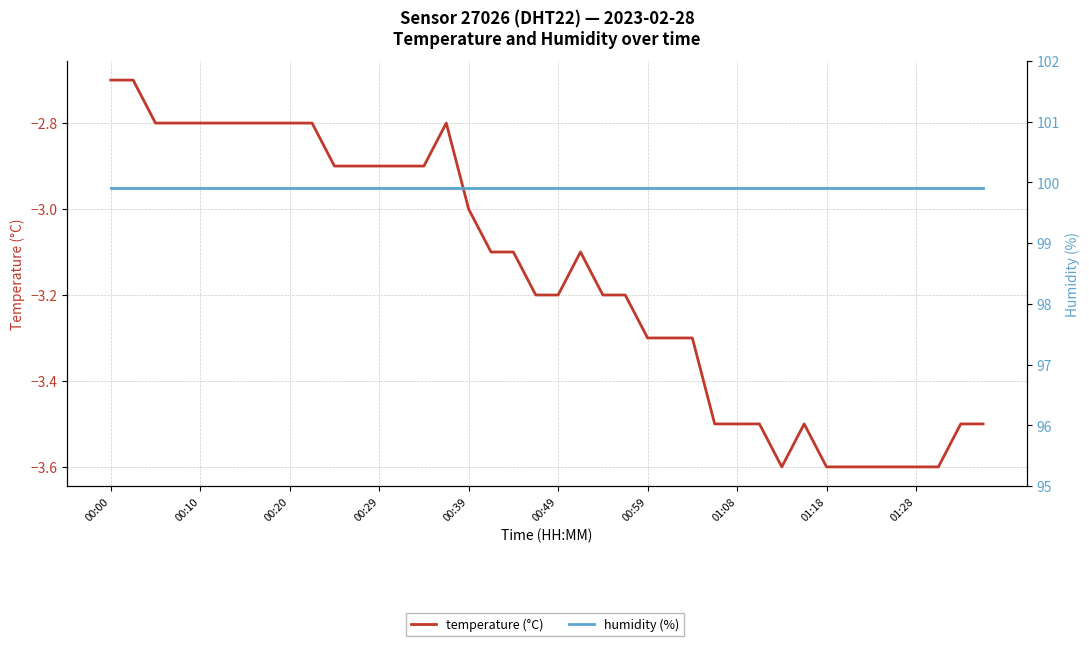

What is the difference between the maximum and second lowest values in the temperature (°C) series?

0.9